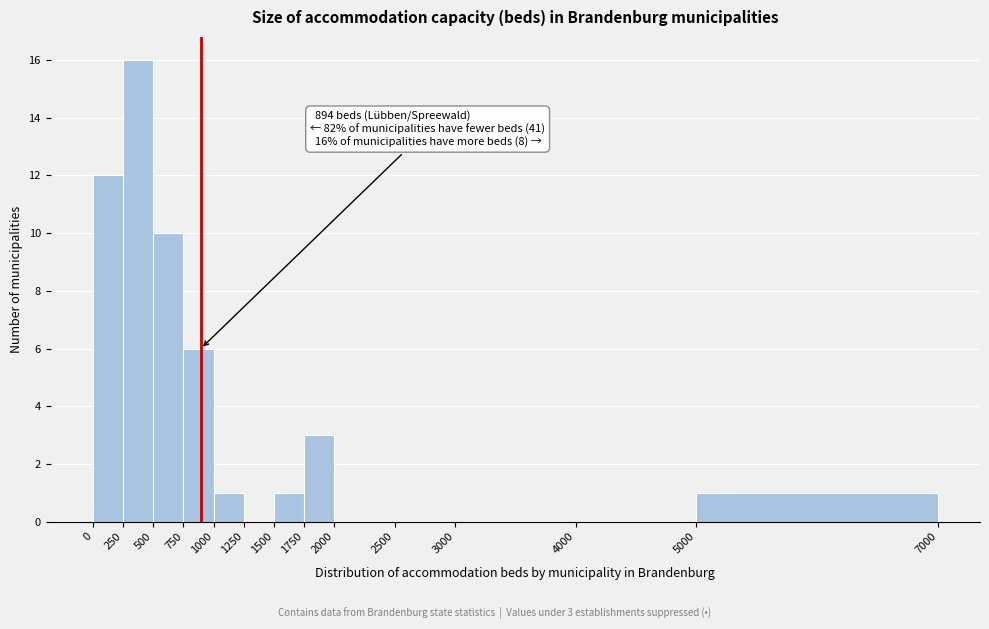

Which range on the x-axis has the tallest bar?

250 to 500